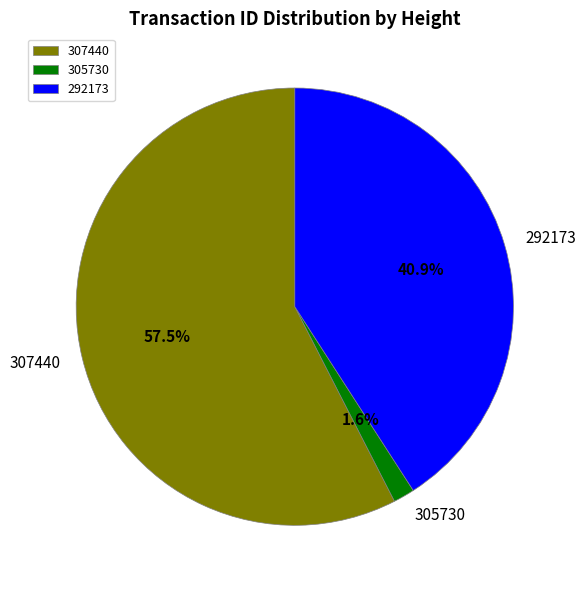

To the nearest percent, what is the difference between the largest and smallest slice percentages?

56%